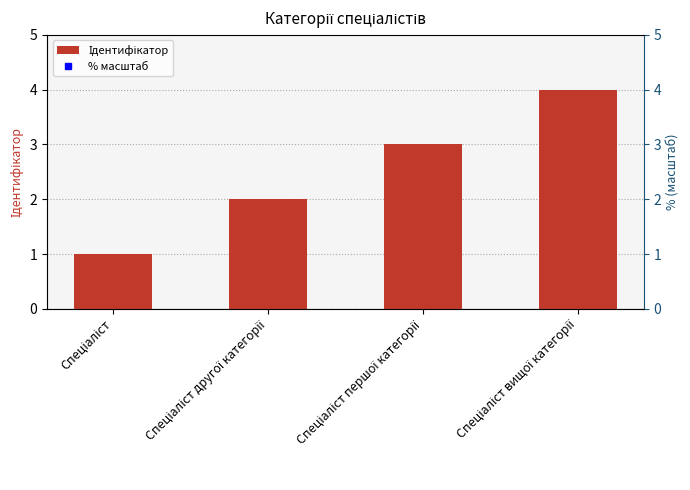

What is the label of the 1st bar from the right?

Спеціаліст вищої категорії